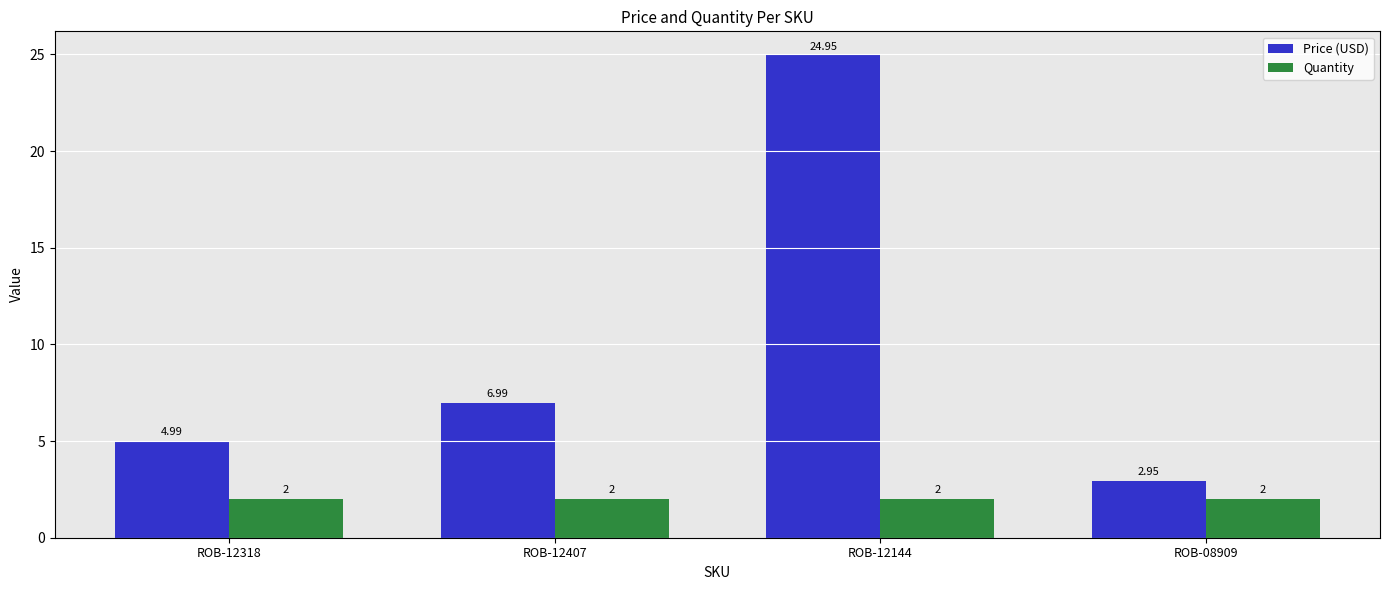

How many bars are there in each group?

2